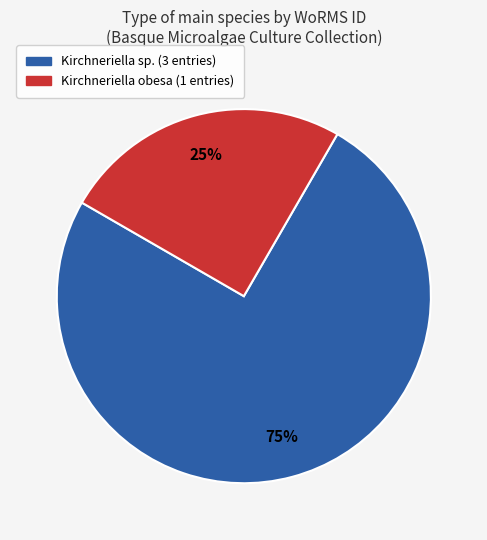

To the nearest percent, what is the average slice percentage?

50%